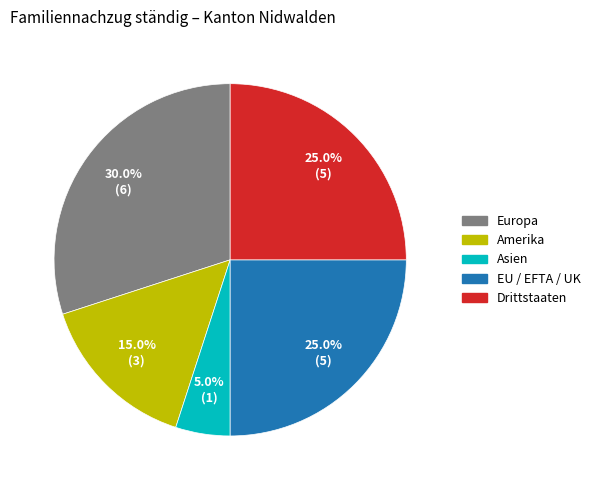

Between Drittstaaten and Asien, which is larger?

Drittstaaten